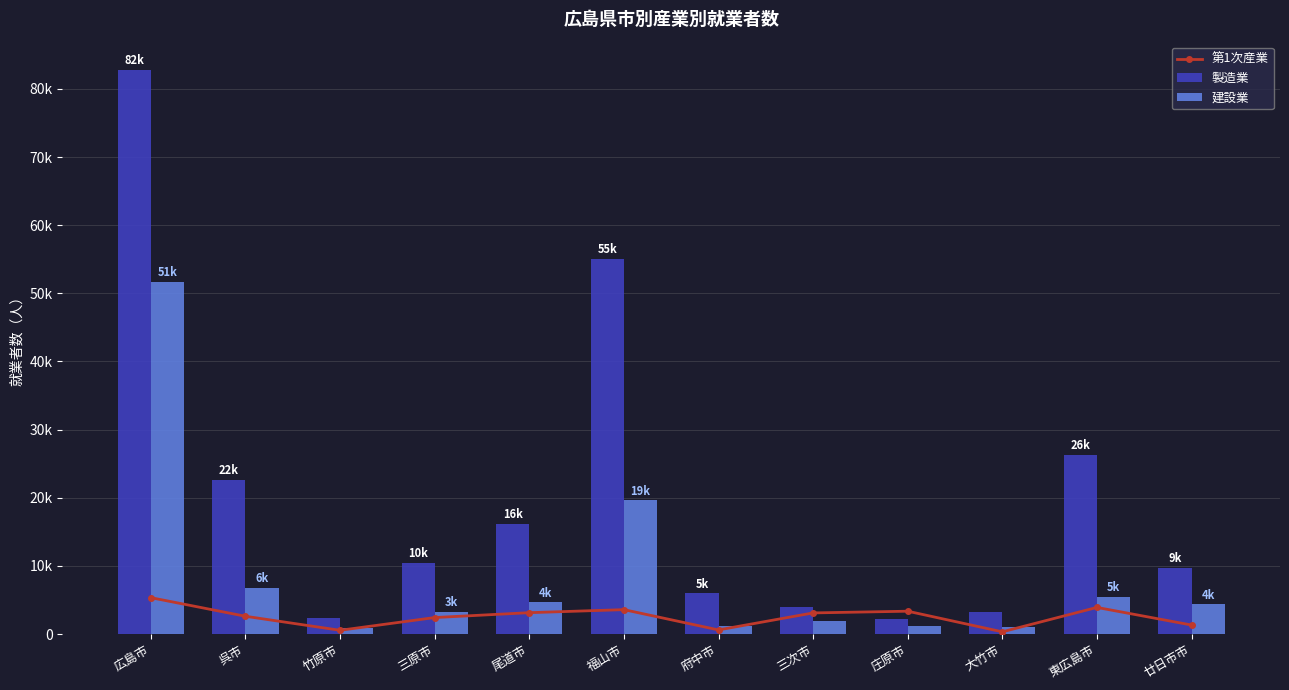

What is the minimum value for 建設業?

952